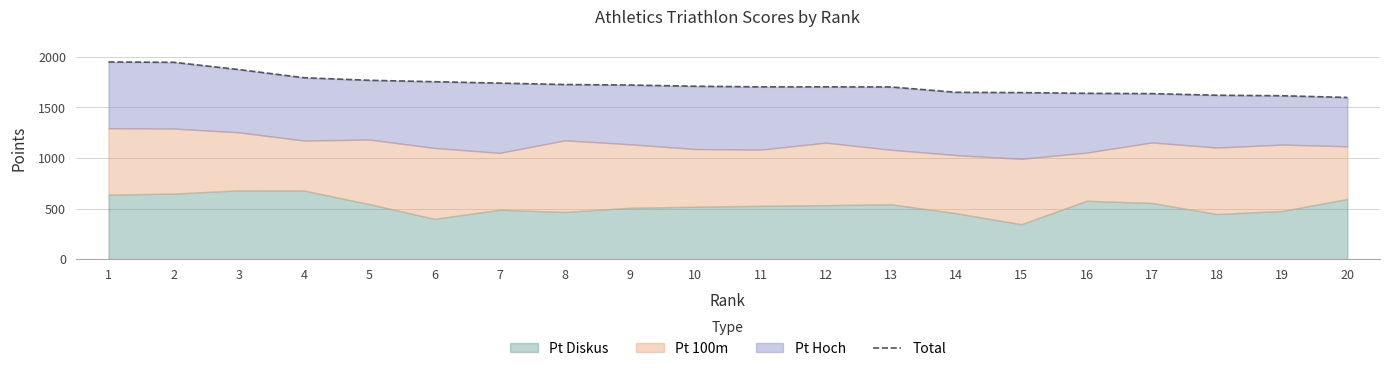

What is the average value?

1726